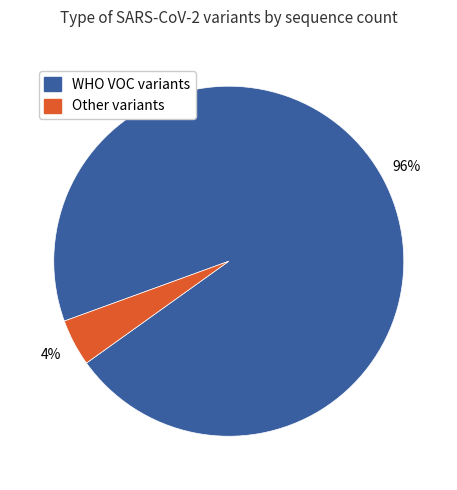

How many slices are in this pie chart?

2